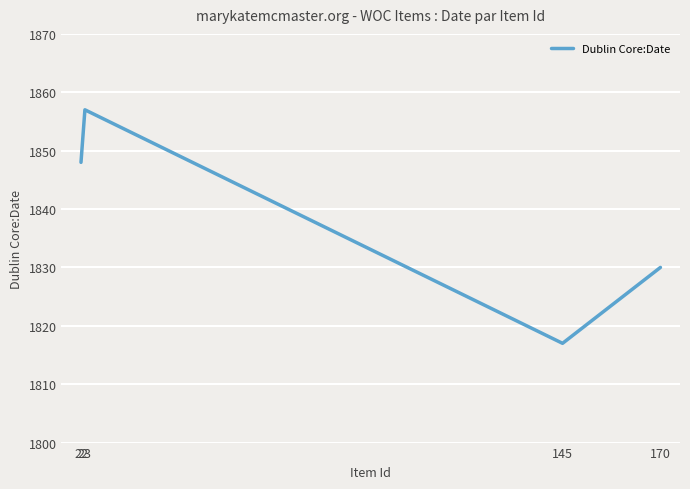

What is the difference between the second highest and second lowest values?

18